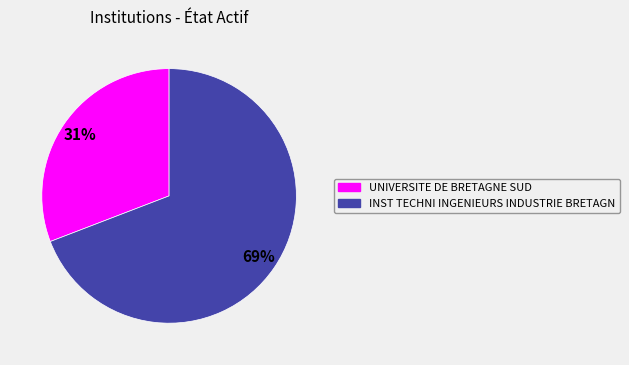

What is the largest slice in the pie chart?

INST TECHNI INGENIEURS INDUSTRIE BRETAGN